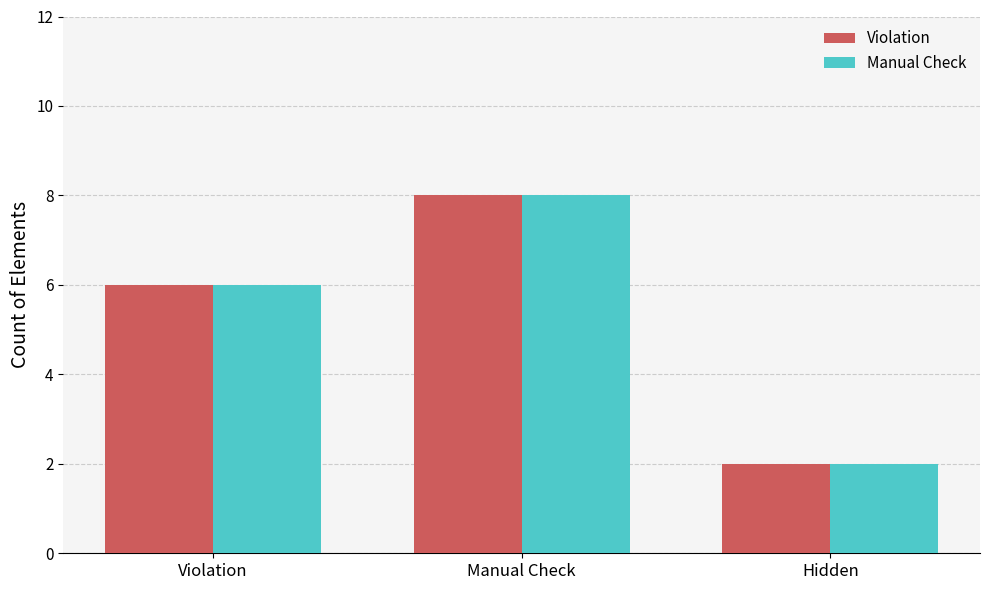

Is it true that Manual Check equals 3 at Violation?

False